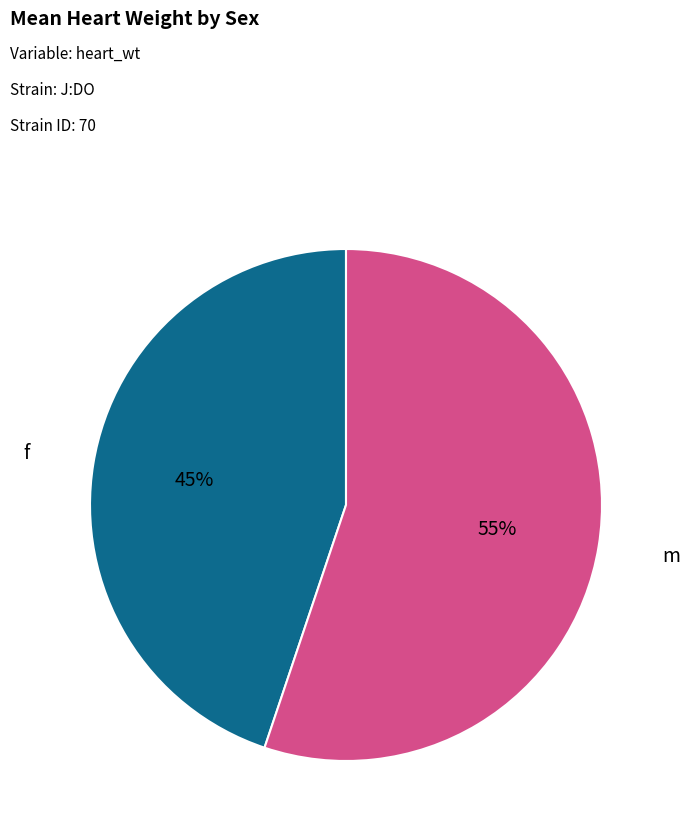

Is there a majority slice in this chart?

Yes